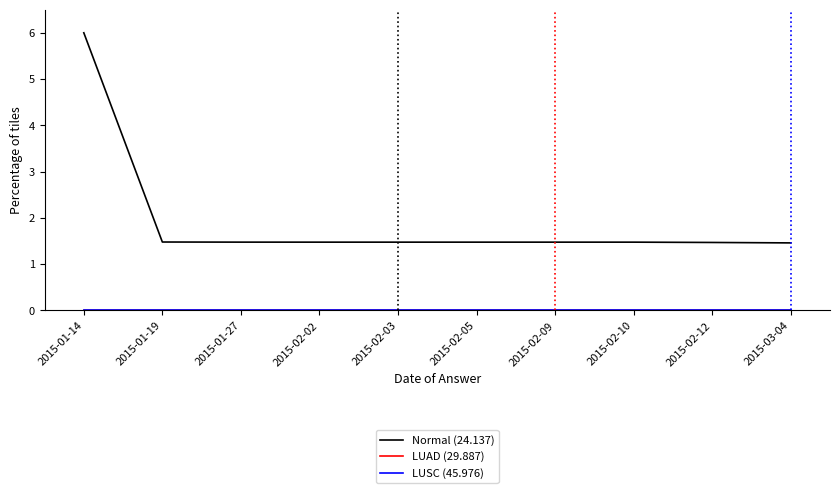

The value of Normal (24.137) at 2015-02-12 is 1.5. True or false?

True